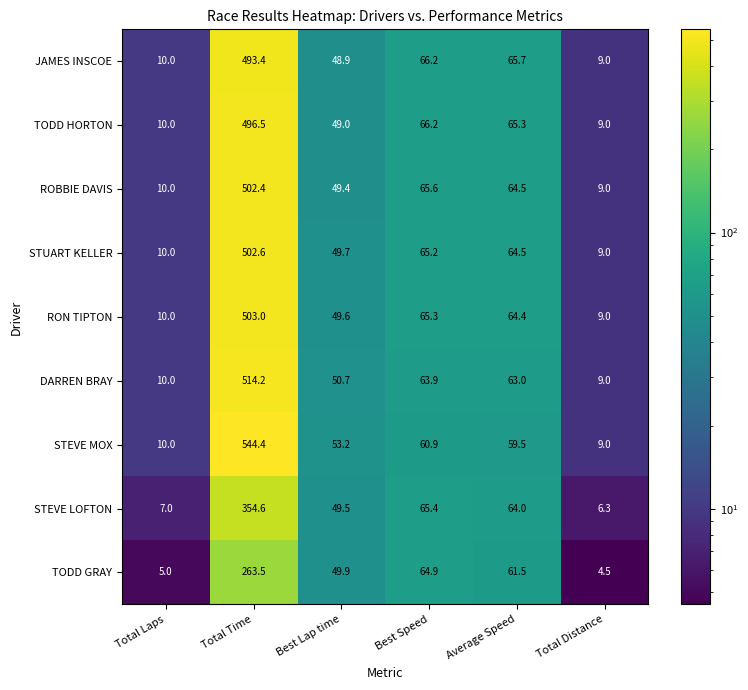

What is the minimum value shown in the chart?

4.5